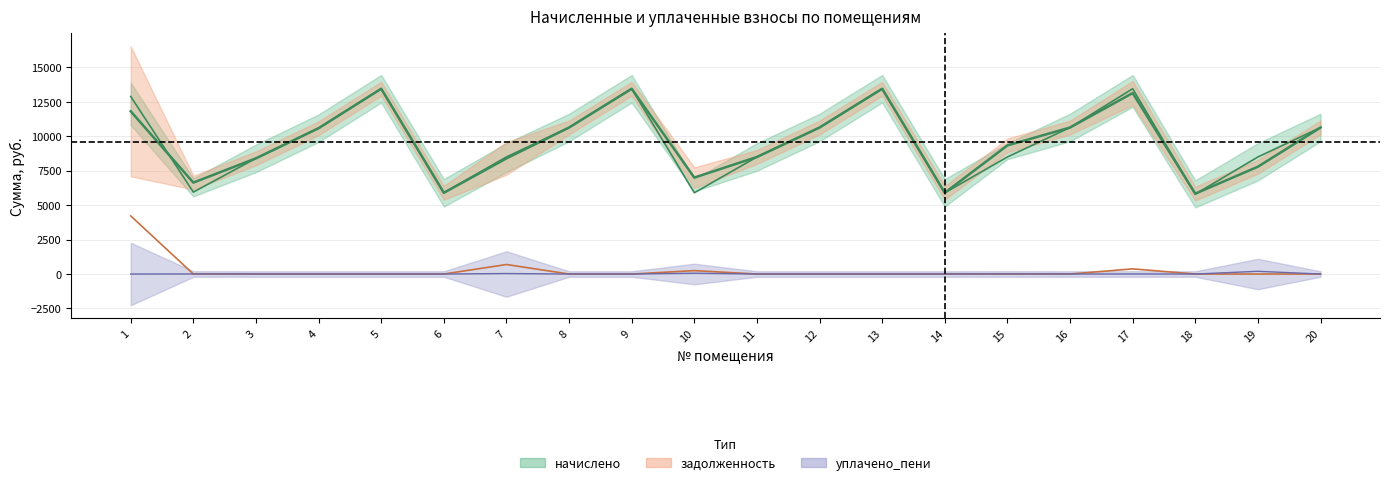

Between which two adjacent categories do задолженность and уплачено_пени first intersect?

1 and 2